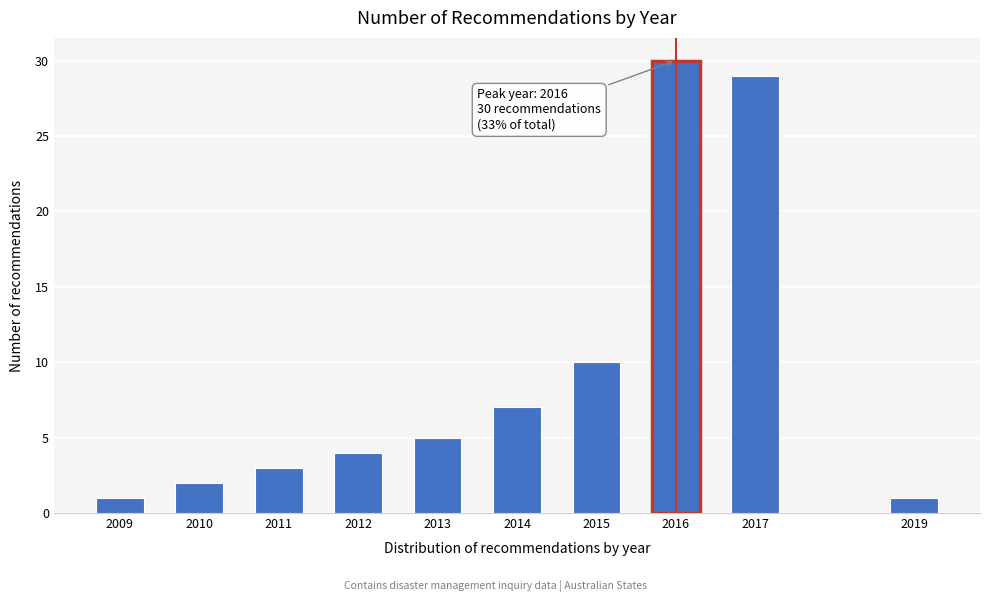

Reading left to right, transcribe all the data shown in this chart.

1	2	3	4	5	7	10	30	29	1